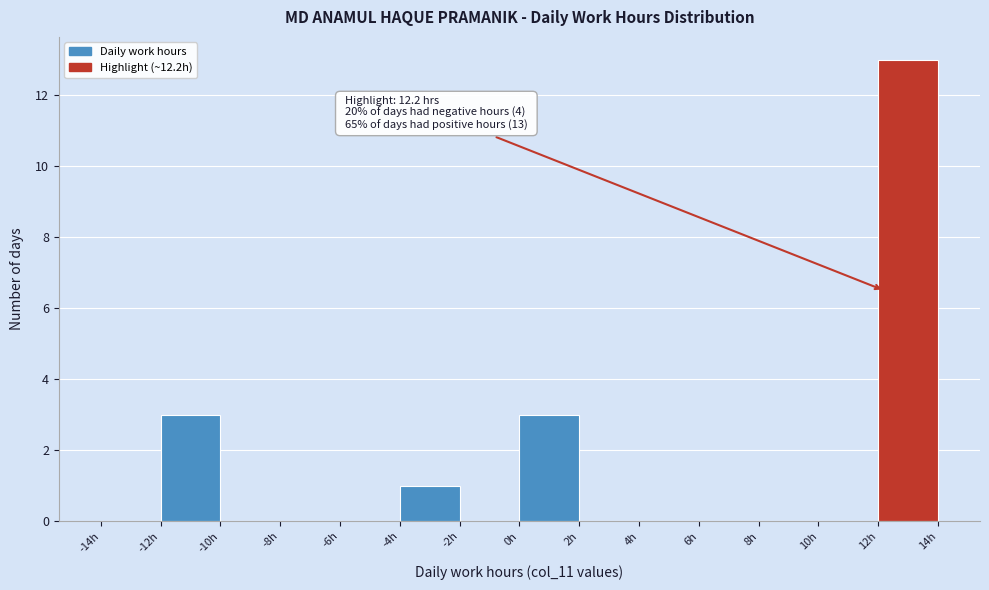

Over which range of the x-axis is the bar tallest?

12 to 14